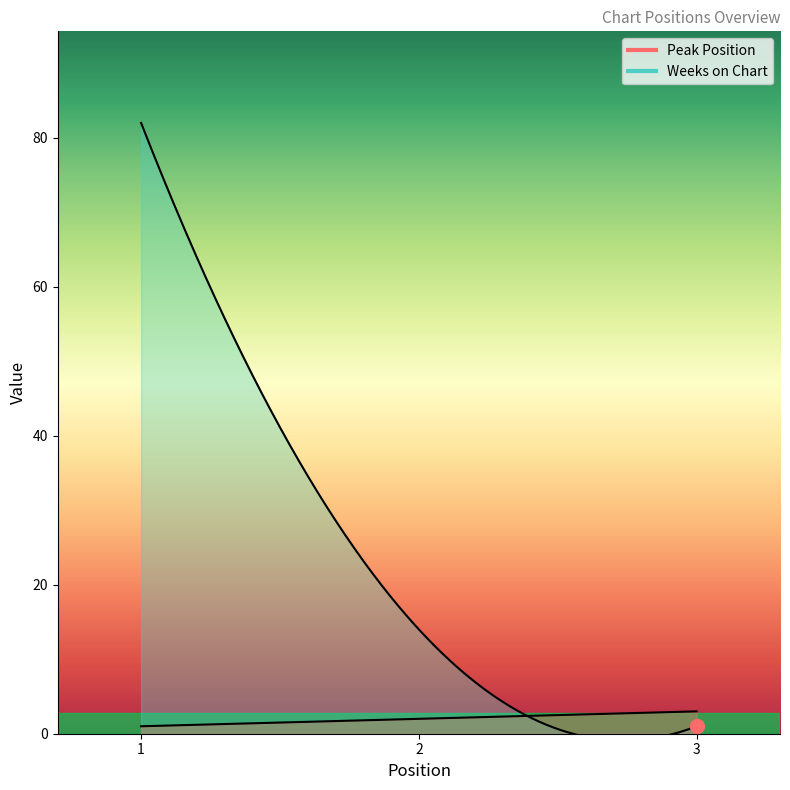

Does the chart have visible grid lines?

No